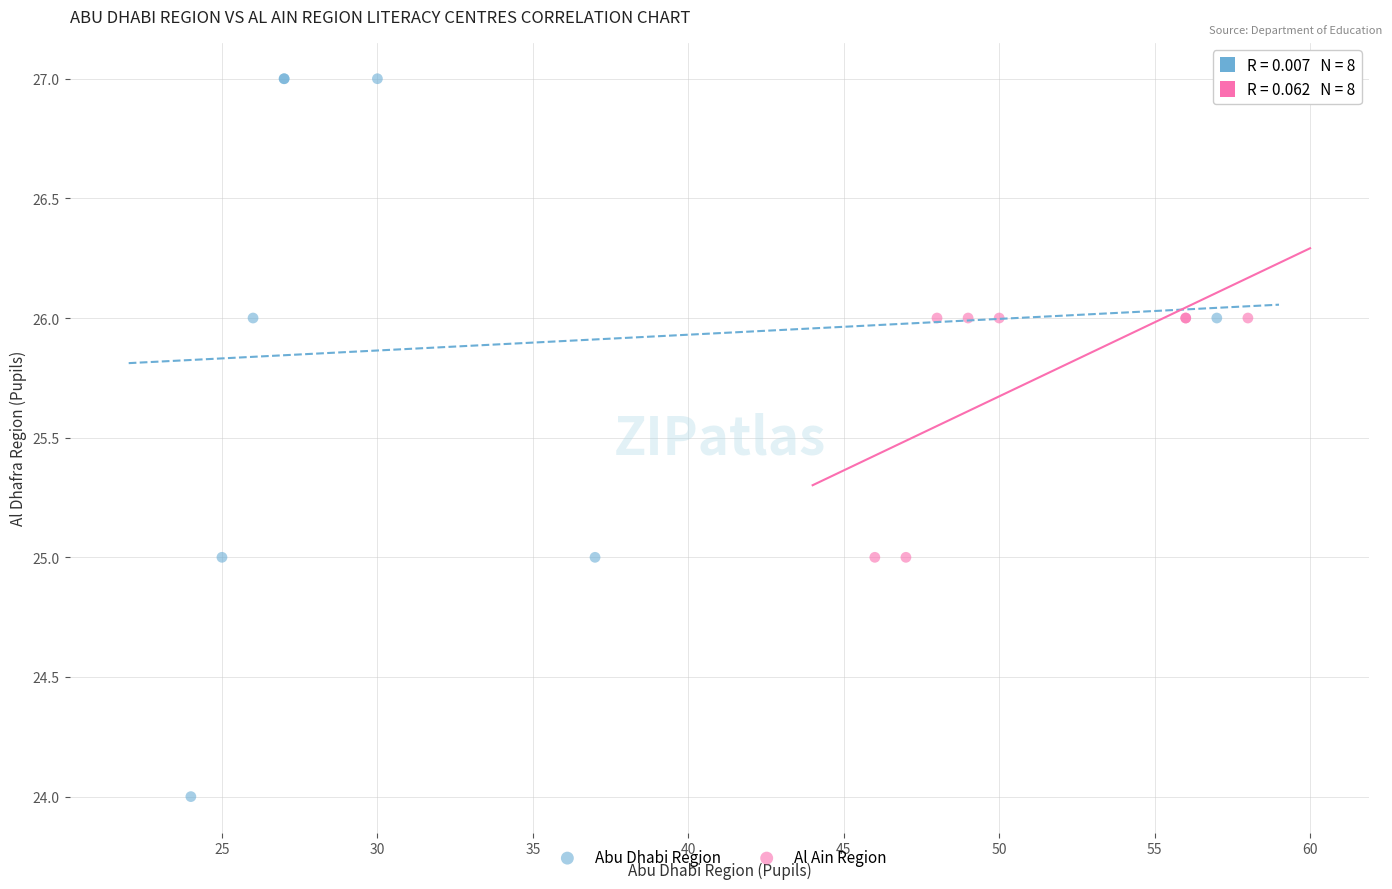

Which series reaches the maximum Y coordinate?

Abu Dhabi Region